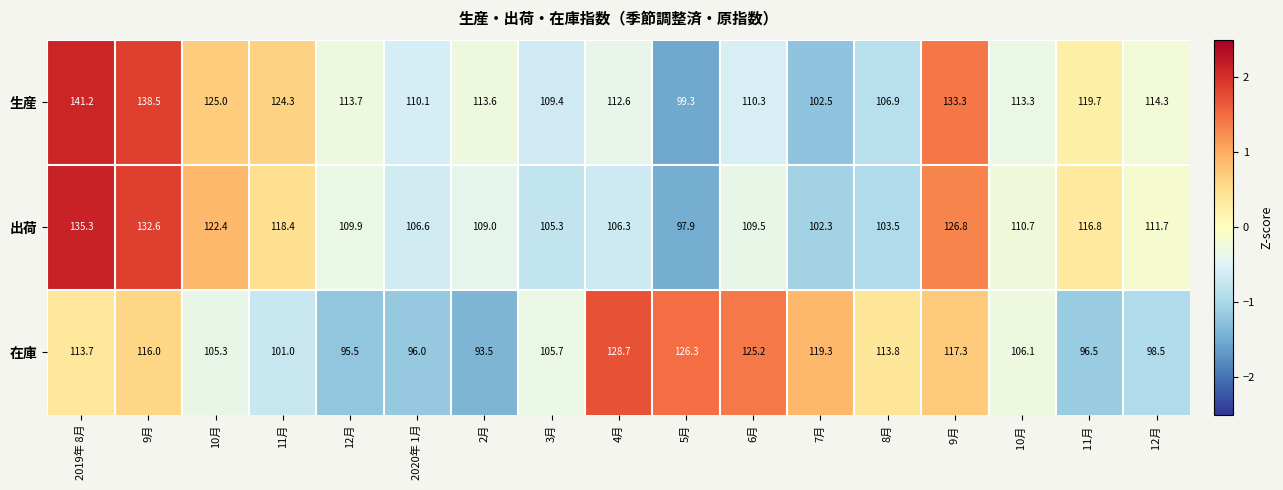

What is the difference between the highest and lowest values at 11月?

23.3